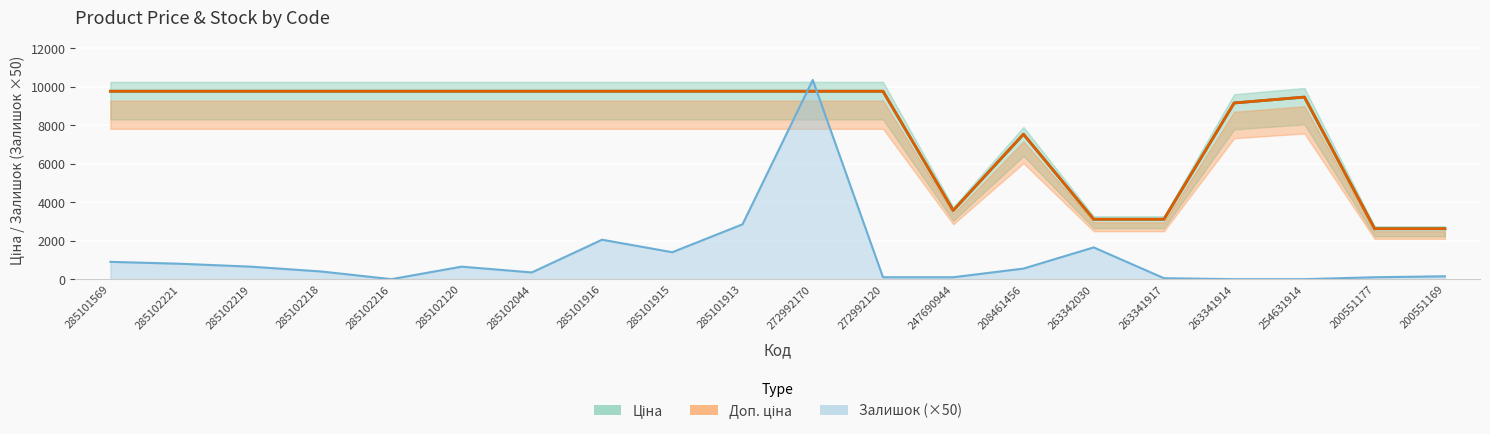

True or false: Ціна has more than 1 interior local peaks.

True